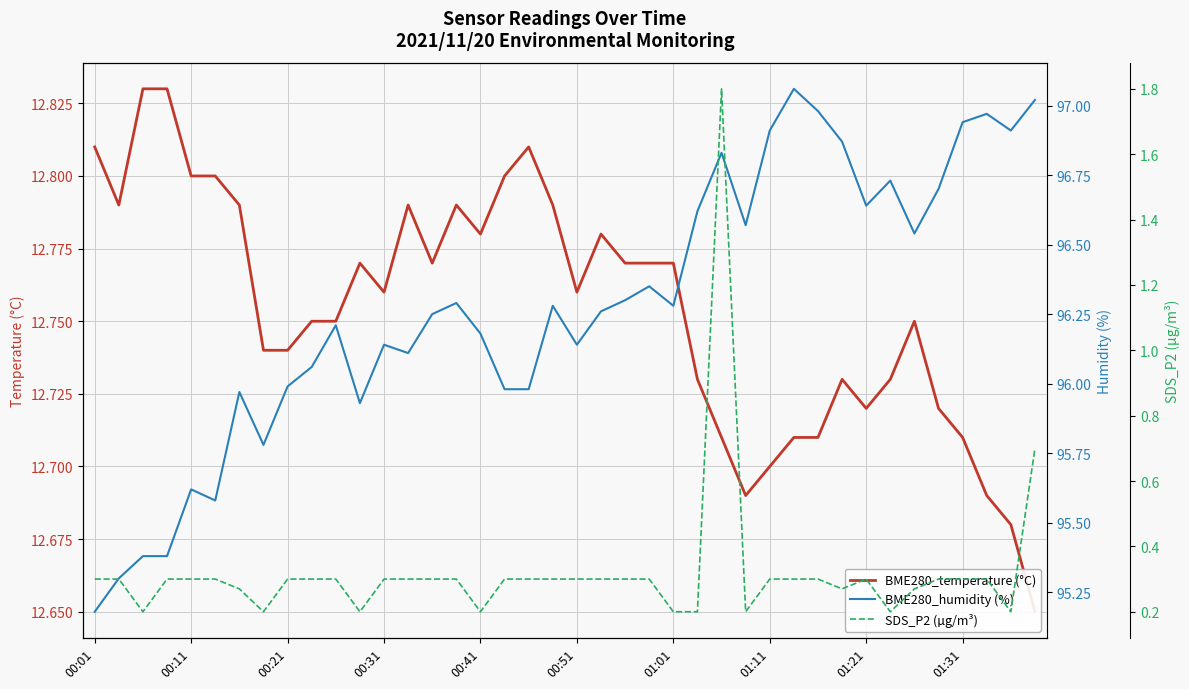

Is the value of BME280_humidity (%) at 00:51 greater than the value of BME280_temperature (°C) at 35?

Yes